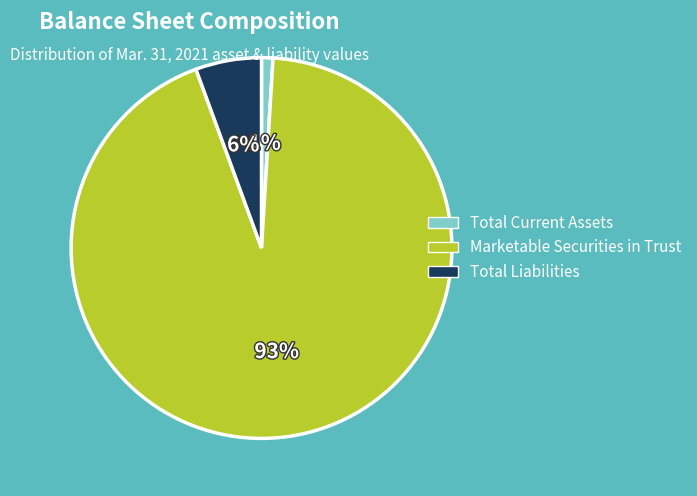

Between Marketable Securities in Trust and Total Liabilities, which is larger?

Marketable Securities in Trust